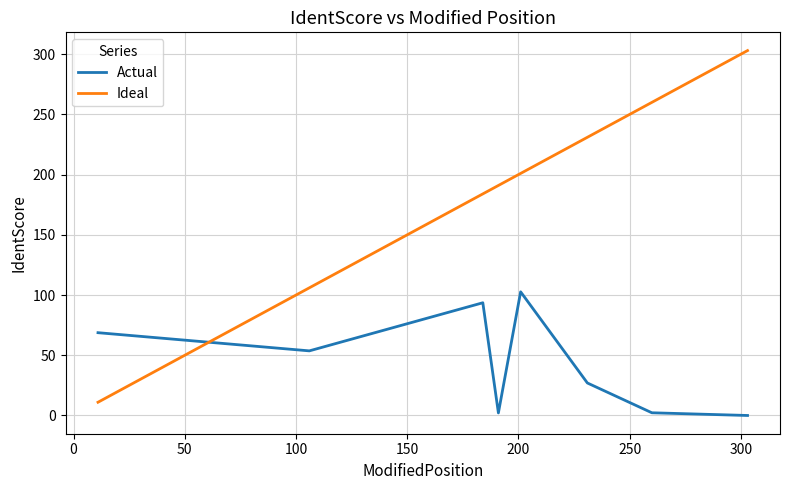

Which series has the widest spread of values?

Ideal